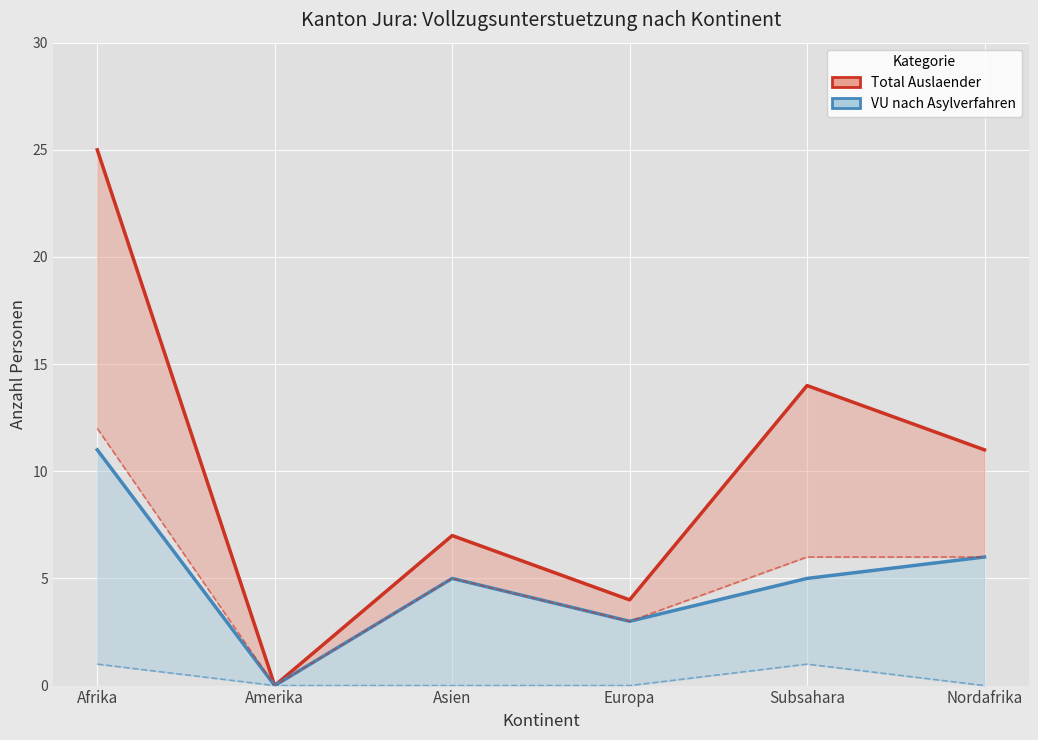

At Afrika, list the series in order from largest to smallest.

Total Auslaender, VU nach Asylverfahren